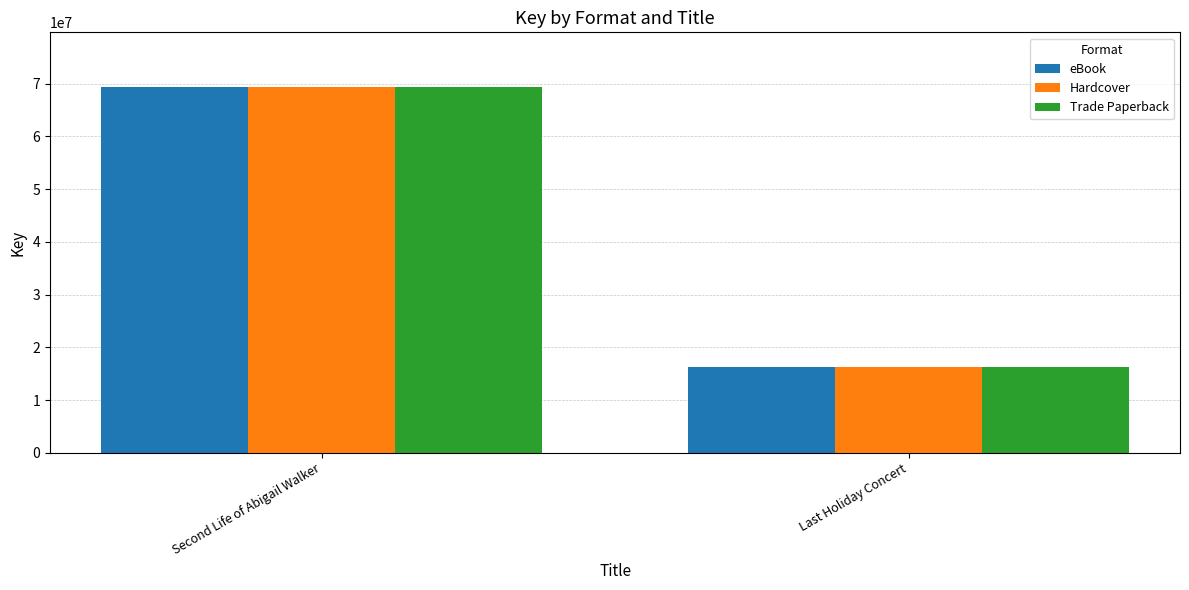

Rank the categories by Hardcover value from highest to lowest.

Second Life of Abigail Walker, Last Holiday Concert